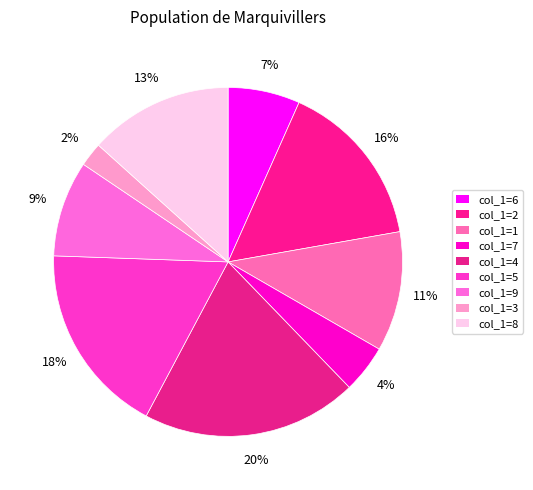

Which slice is the largest?

col_1=4